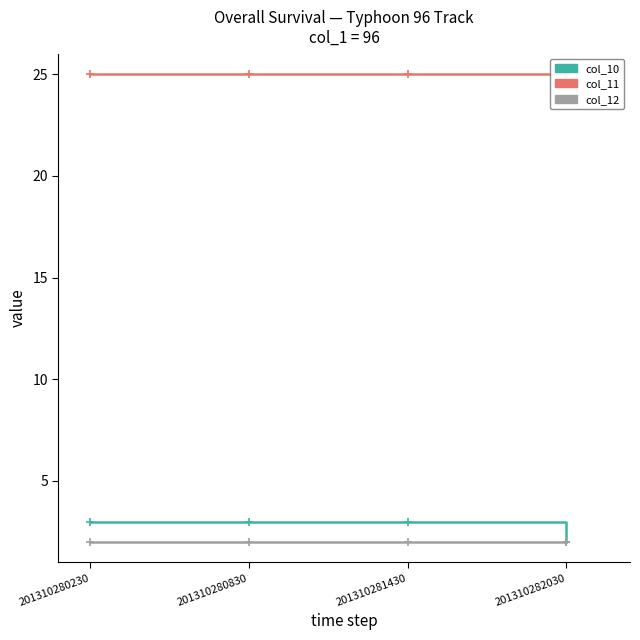

What is the sum of the col_10 values at 201310280230 and 201310281430?

6